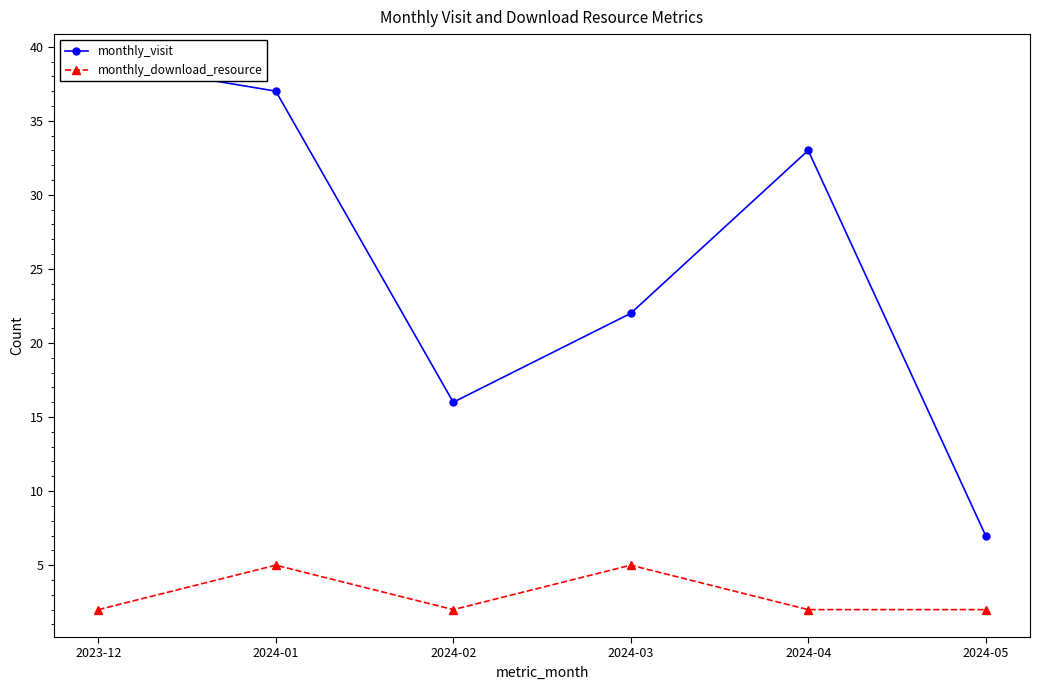

Count the number of data series in this chart.

2